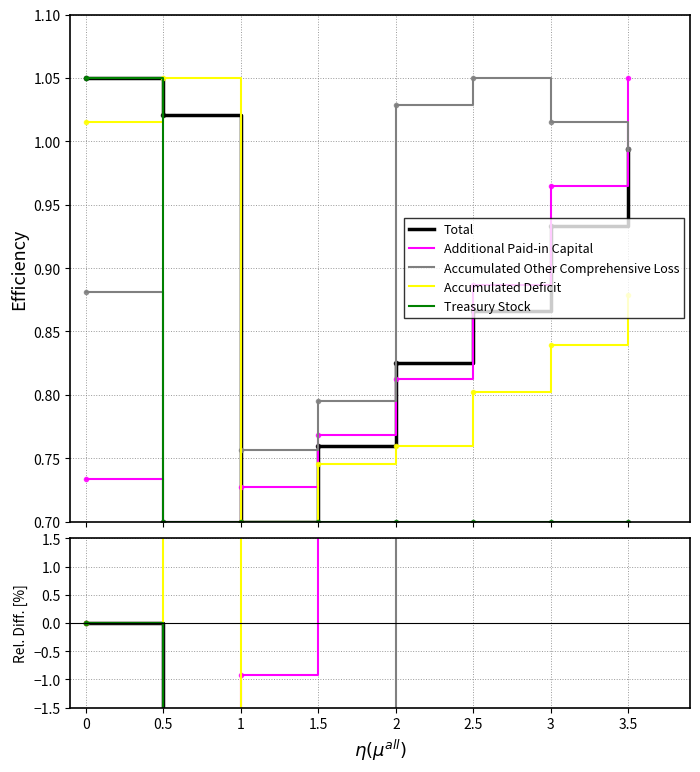

What is the label of the 4th point from the right?

2